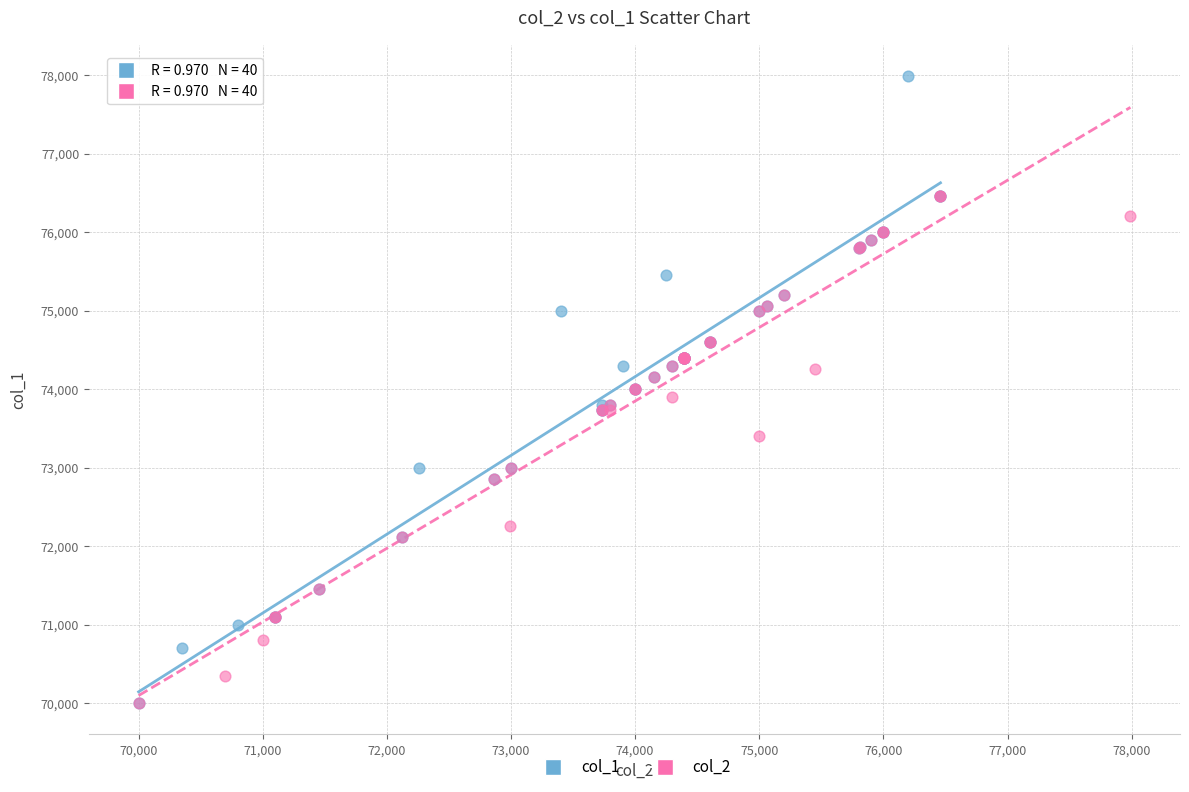

Which series has the largest Y range (max minus min)?

col_1